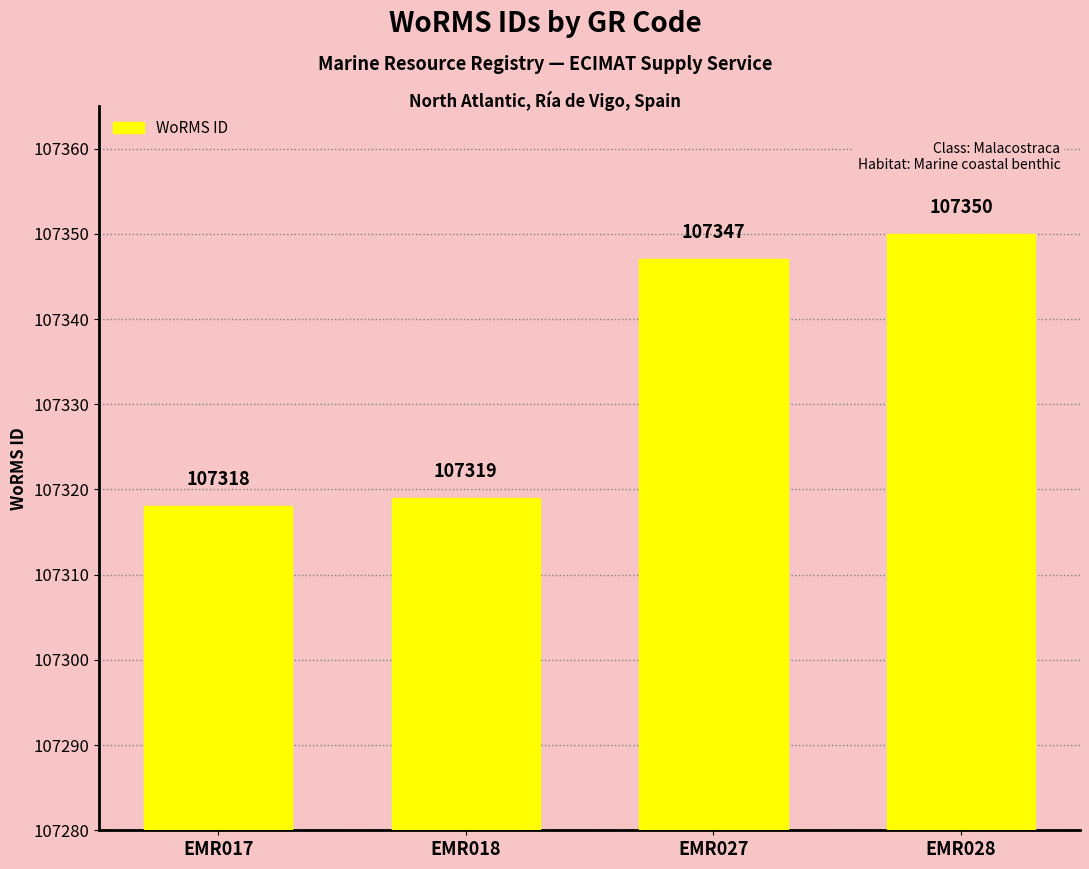

What is the smallest value displayed?

107318